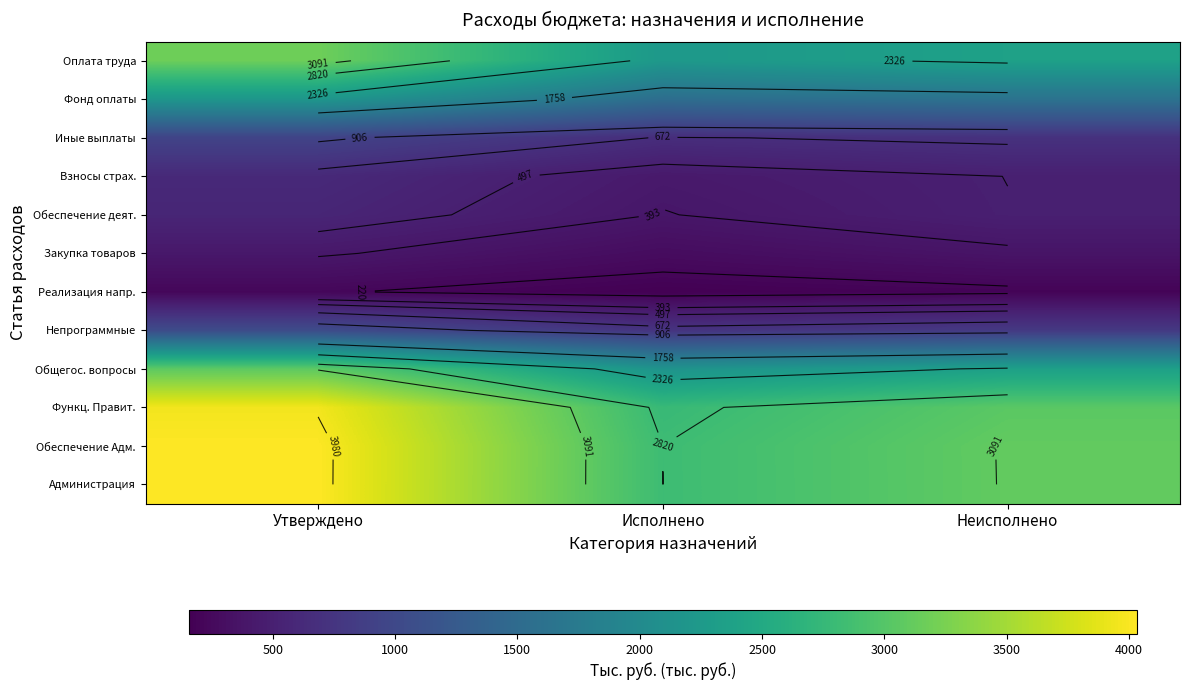

Which category has the lowest value in the Оплата труда series?

Исполнено